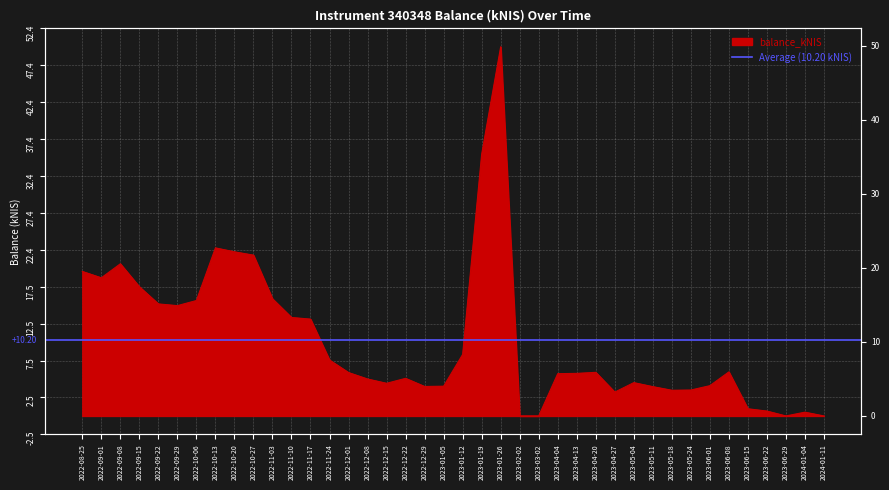

Rank the categories by value from highest to lowest.

2023-01-26, 2023-01-19, 2022-10-13, 2022-10-20, 2022-10-27, 2022-09-08, 2022-08-25, 2022-09-01, 2022-09-15, 2022-11-03, 2022-10-06, 2022-09-22, 2022-09-29, 2022-11-10, 2022-11-17, 2023-01-12, 2022-11-24, 2023-06-08, 2023-04-20, 2022-12-01, 2023-04-13, 2023-04-04, 2022-12-22, 2022-12-08, 2023-05-04, 2022-12-15, 2023-06-01, 2023-01-05, 2022-12-29, 2023-05-11, 2023-05-24, 2023-05-18, 2023-04-27, 2023-06-15, 2023-06-22, 2024-01-04, 2023-02-02, 2023-03-02, 2023-06-29, 2024-01-11